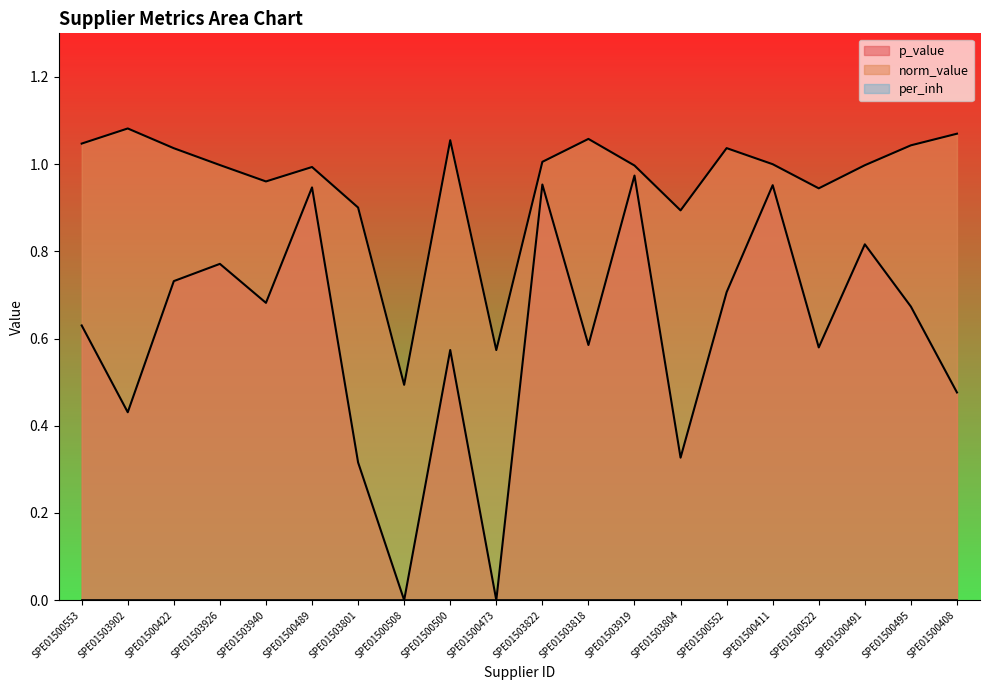

At which category does the chart reach its peak across all series?

SPE01503902